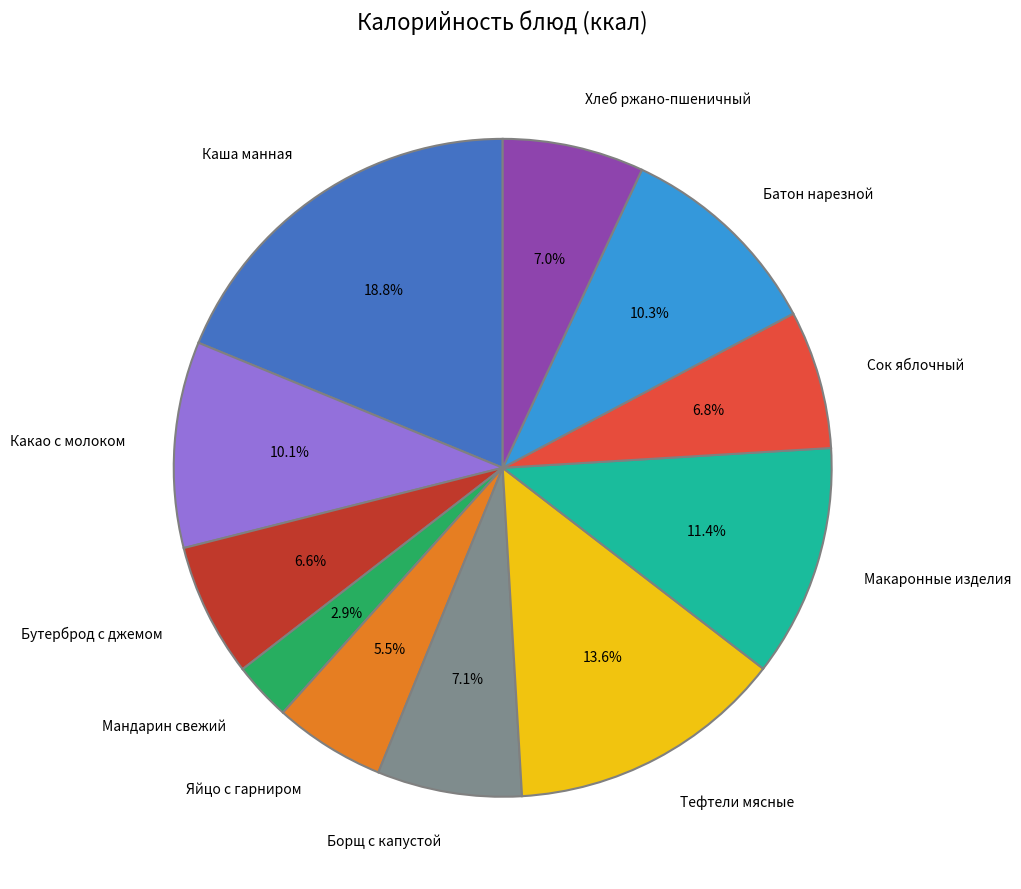

To the nearest percent, what portion does Батон нарезной represent?

10%